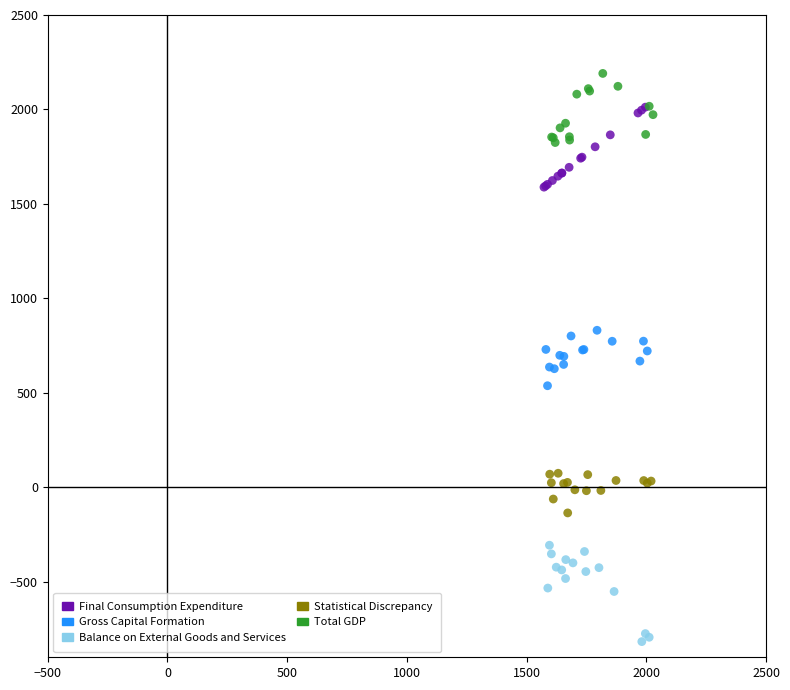

Which series contains the lowest Y value?

Balance on External Goods and Services